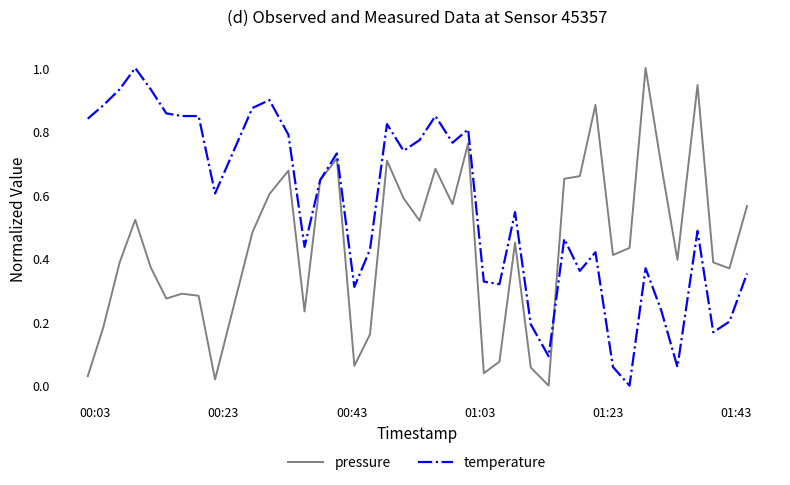

List the series in order of their overall mean, lowest first.

pressure, temperature